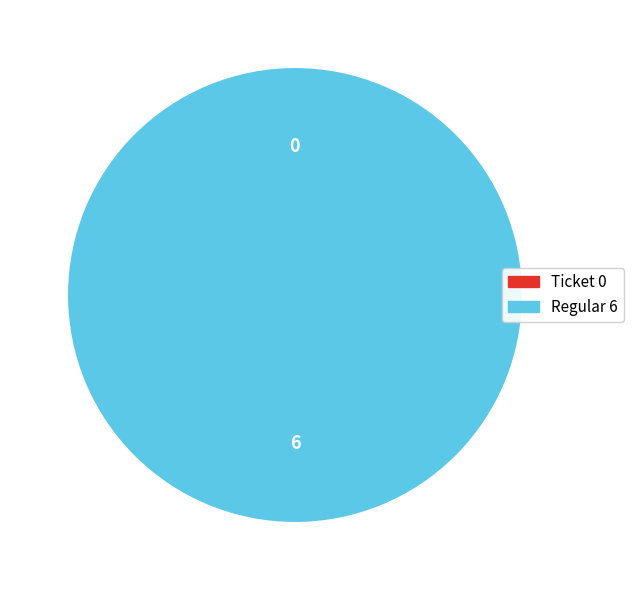

Combined, do Regular and Ticket account for over 50%?

Yes